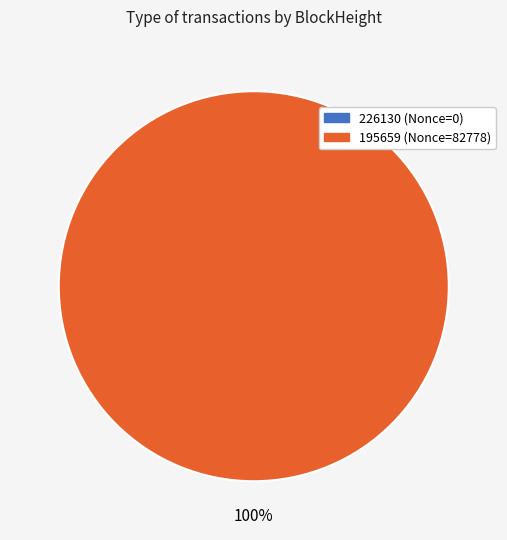

Which category has the biggest portion of the pie?

195659